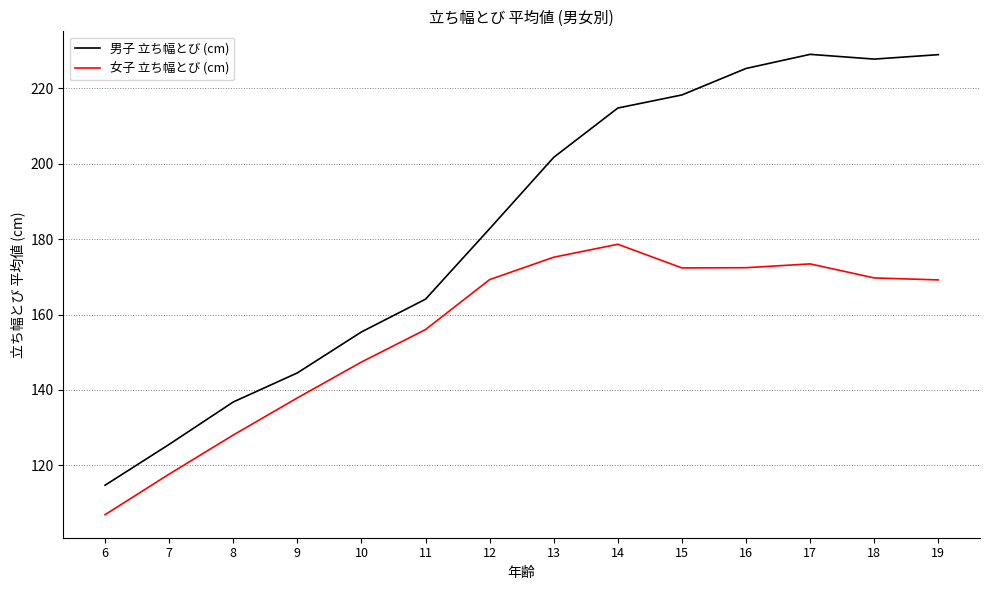

At which label does 男子 立ち幅とび (cm) reach its minimum?

6